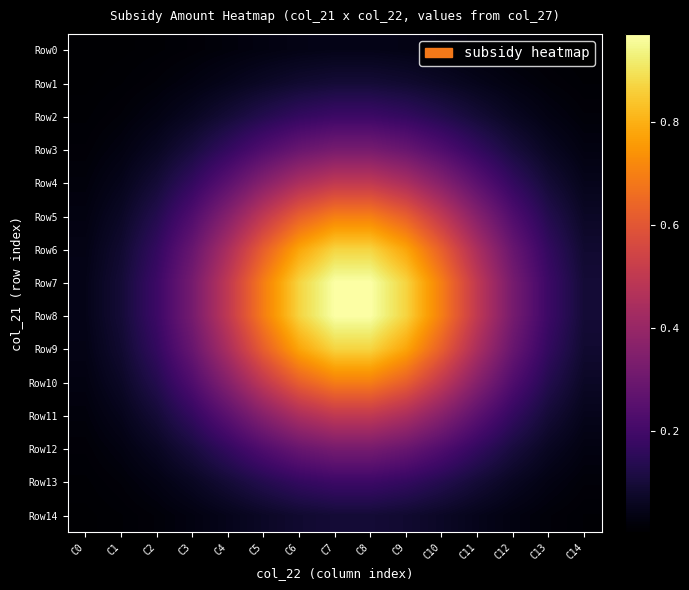

Reading left to right, list all the values displayed in this chart.

Row0: C0=0.0	C1=0.0	C2=0.0	C3=0.0	C4=0.0	C5=0.0	C6=0.0	C7=0.0	C8=0.0	C9=0.0	C10=0.0	C11=0.0	C12=0.0	C13=0.0	C14=0.0
Row1: C0=0.0	C1=0.0	C2=0.0	C3=0.0	C4=0.0	C5=0.1	C6=0.1	C7=0.1	C8=0.1	C9=0.1	C10=0.1	C11=0.0	C12=0.0	C13=0.0	C14=0.0
Row2: C0=0.0	C1=0.0	C2=0.0	C3=0.1	C4=0.1	C5=0.1	C6=0.2	C7=0.2	C8=0.2	C9=0.2	C10=0.1	C11=0.1	C12=0.1	C13=0.0	C14=0.0
Row3: C0=0.0	C1=0.0	C2=0.1	C3=0.1	C4=0.2	C5=0.2	C6=0.3	C7=0.3	C8=0.3	C9=0.3	C10=0.2	C11=0.2	C12=0.1	C13=0.1	C14=0.0
Row4: C0=0.0	C1=0.0	C2=0.1	C3=0.2	C4=0.3	C5=0.4	C6=0.4	C7=0.5	C8=0.5	C9=0.4	C10=0.4	C11=0.3	C12=0.2	C13=0.1	C14=0.0
Row5: C0=0.0	C1=0.1	C2=0.1	C3=0.2	C4=0.4	C5=0.5	C6=0.6	C7=0.7	C8=0.7	C9=0.6	C10=0.5	C11=0.4	C12=0.2	C13=0.1	C14=0.1
Row6: C0=0.0	C1=0.1	C2=0.2	C3=0.3	C4=0.4	C5=0.6	C6=0.8	C7=0.9	C8=0.9	C9=0.8	C10=0.6	C11=0.4	C12=0.3	C13=0.2	C14=0.1
Row7: C0=0.0	C1=0.1	C2=0.2	C3=0.3	C4=0.5	C5=0.7	C6=0.9	C7=1.0	C8=1.0	C9=0.9	C10=0.7	C11=0.5	C12=0.3	C13=0.2	C14=0.1
Row8: C0=0.0	C1=0.1	C2=0.2	C3=0.3	C4=0.5	C5=0.7	C6=0.9	C7=1.0	C8=1.0	C9=0.9	C10=0.7	C11=0.5	C12=0.3	C13=0.2	C14=0.1
Row9: C0=0.0	C1=0.1	C2=0.2	C3=0.3	C4=0.4	C5=0.6	C6=0.8	C7=0.9	C8=0.9	C9=0.8	C10=0.6	C11=0.4	C12=0.3	C13=0.2	C14=0.1
Row10: C0=0.0	C1=0.1	C2=0.1	C3=0.2	C4=0.4	C5=0.5	C6=0.6	C7=0.7	C8=0.7	C9=0.6	C10=0.5	C11=0.4	C12=0.2	C13=0.1	C14=0.1
Row11: C0=0.0	C1=0.0	C2=0.1	C3=0.2	C4=0.3	C5=0.4	C6=0.4	C7=0.5	C8=0.5	C9=0.4	C10=0.4	C11=0.3	C12=0.2	C13=0.1	C14=0.0
Row12: C0=0.0	C1=0.0	C2=0.1	C3=0.1	C4=0.2	C5=0.2	C6=0.3	C7=0.3	C8=0.3	C9=0.3	C10=0.2	C11=0.2	C12=0.1	C13=0.1	C14=0.0
Row13: C0=0.0	C1=0.0	C2=0.0	C3=0.1	C4=0.1	C5=0.1	C6=0.2	C7=0.2	C8=0.2	C9=0.2	C10=0.1	C11=0.1	C12=0.1	C13=0.0	C14=0.0
Row14: C0=0.0	C1=0.0	C2=0.0	C3=0.0	C4=0.0	C5=0.1	C6=0.1	C7=0.1	C8=0.1	C9=0.1	C10=0.1	C11=0.0	C12=0.0	C13=0.0	C14=0.0